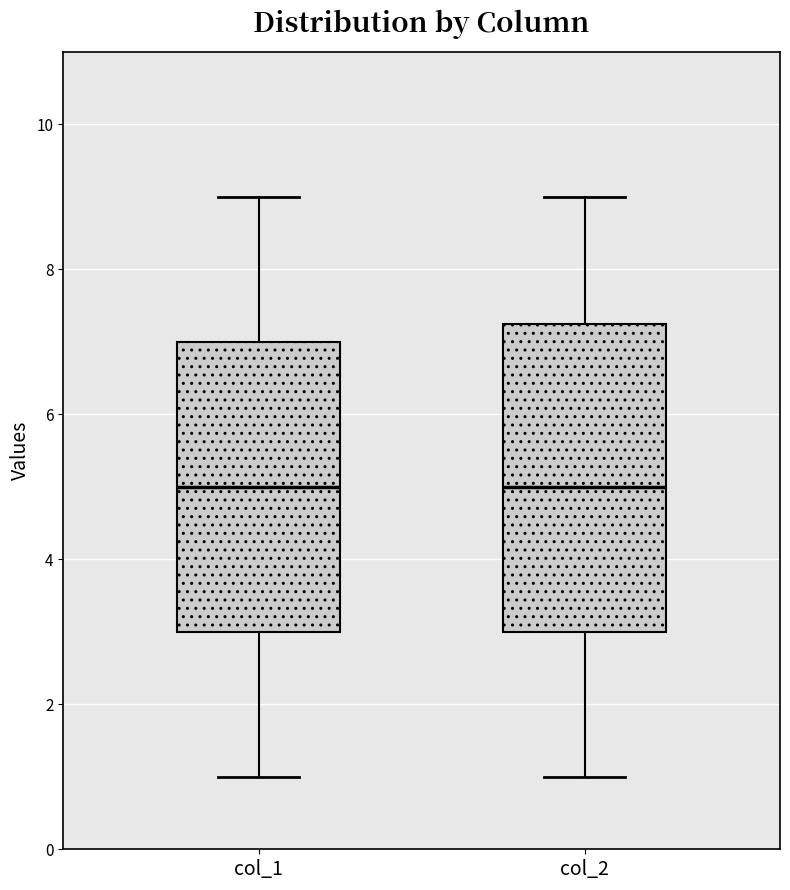

Reading left to right, read every box against the y-axis: the position of its median line, the range the box covers, and the ends of its whiskers. The values are not printed on the chart, so give them approximately, as read against the axis.

col_1: median 5.0, box 3.0 to 7.0, whiskers 1.0 to 9.0
col_2: median 5.0, box 3.0 to 7.2, whiskers 1.0 to 9.0